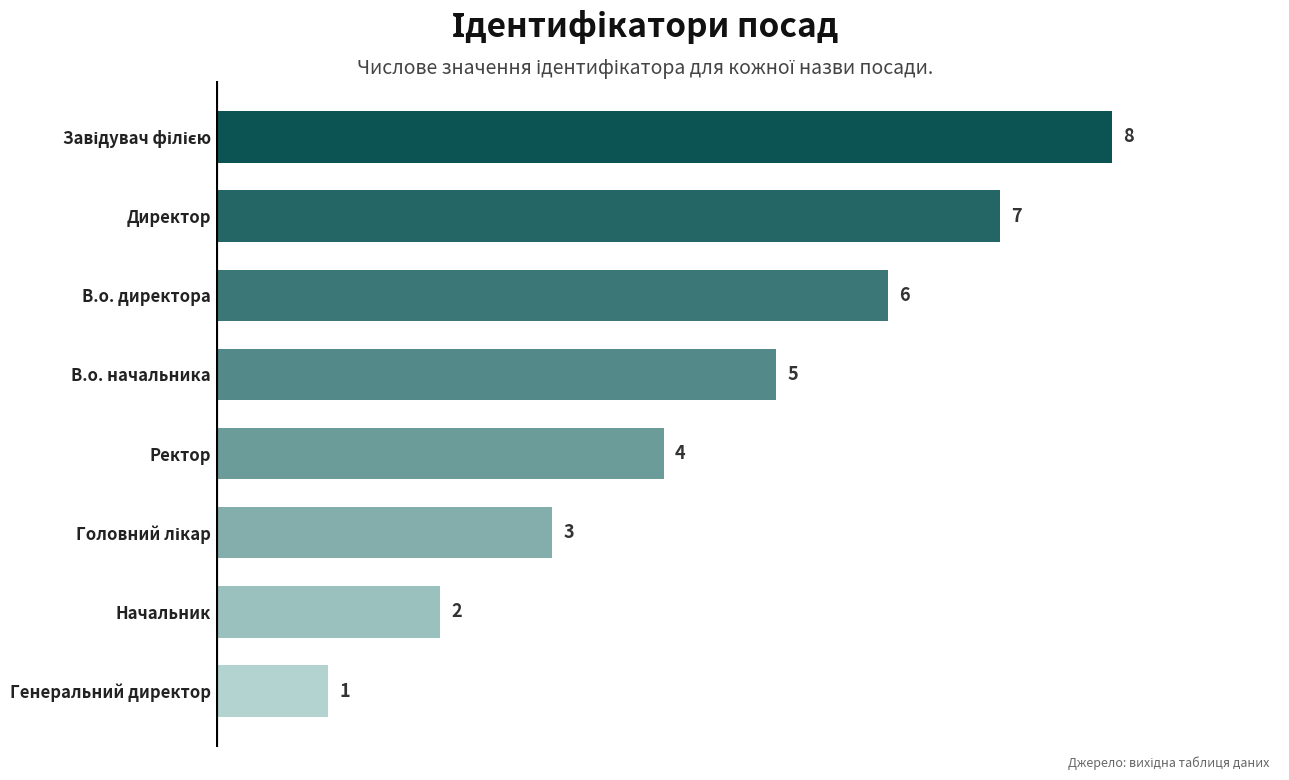

What is the sum of the values at В.о. начальника and Начальник?

7